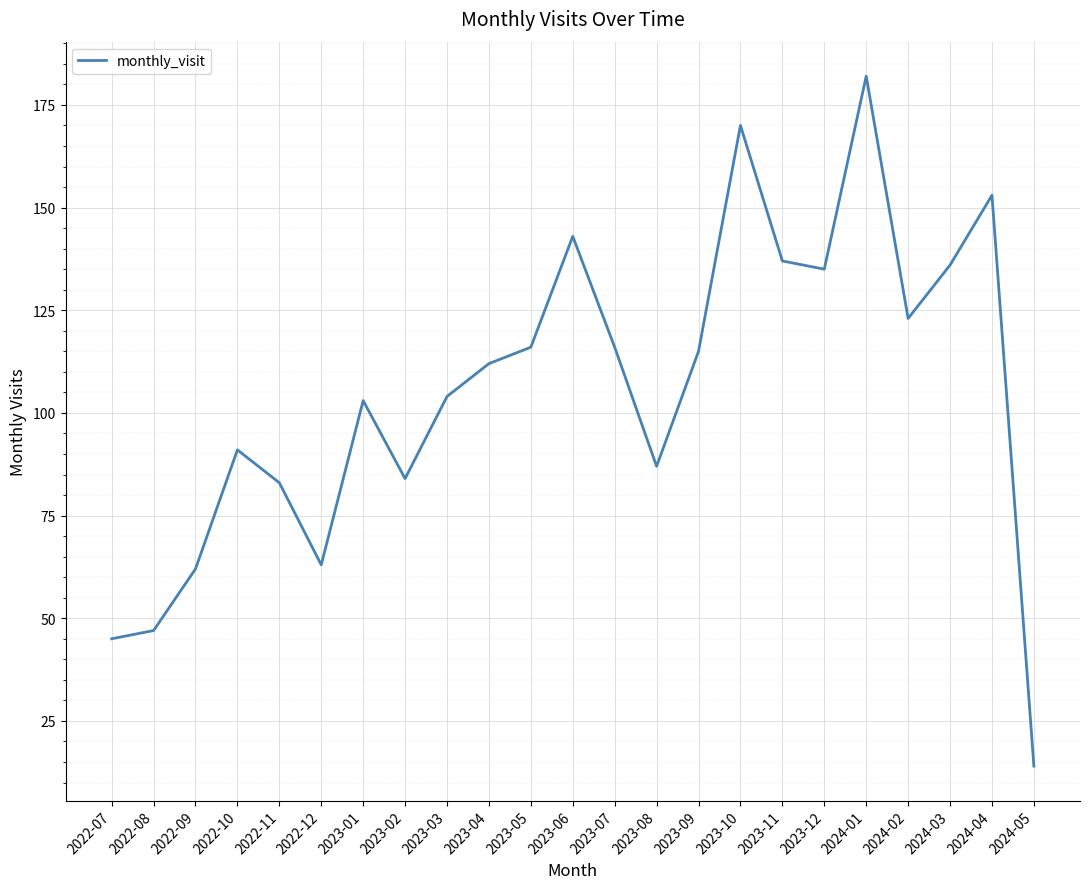

Count the number of data series in this chart.

1